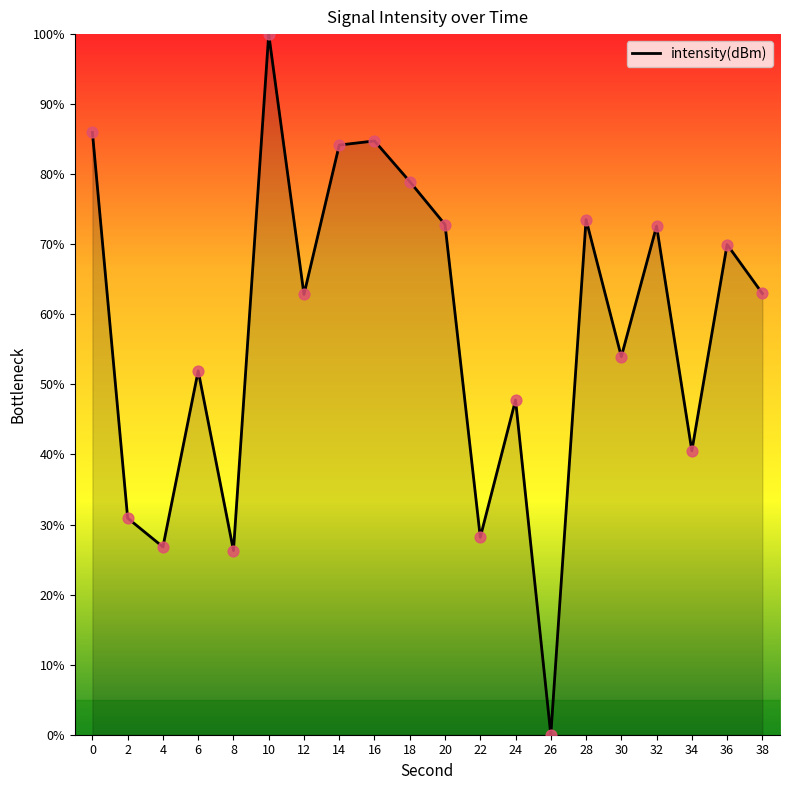

What is the change in value from 28 to 36?

-3.6